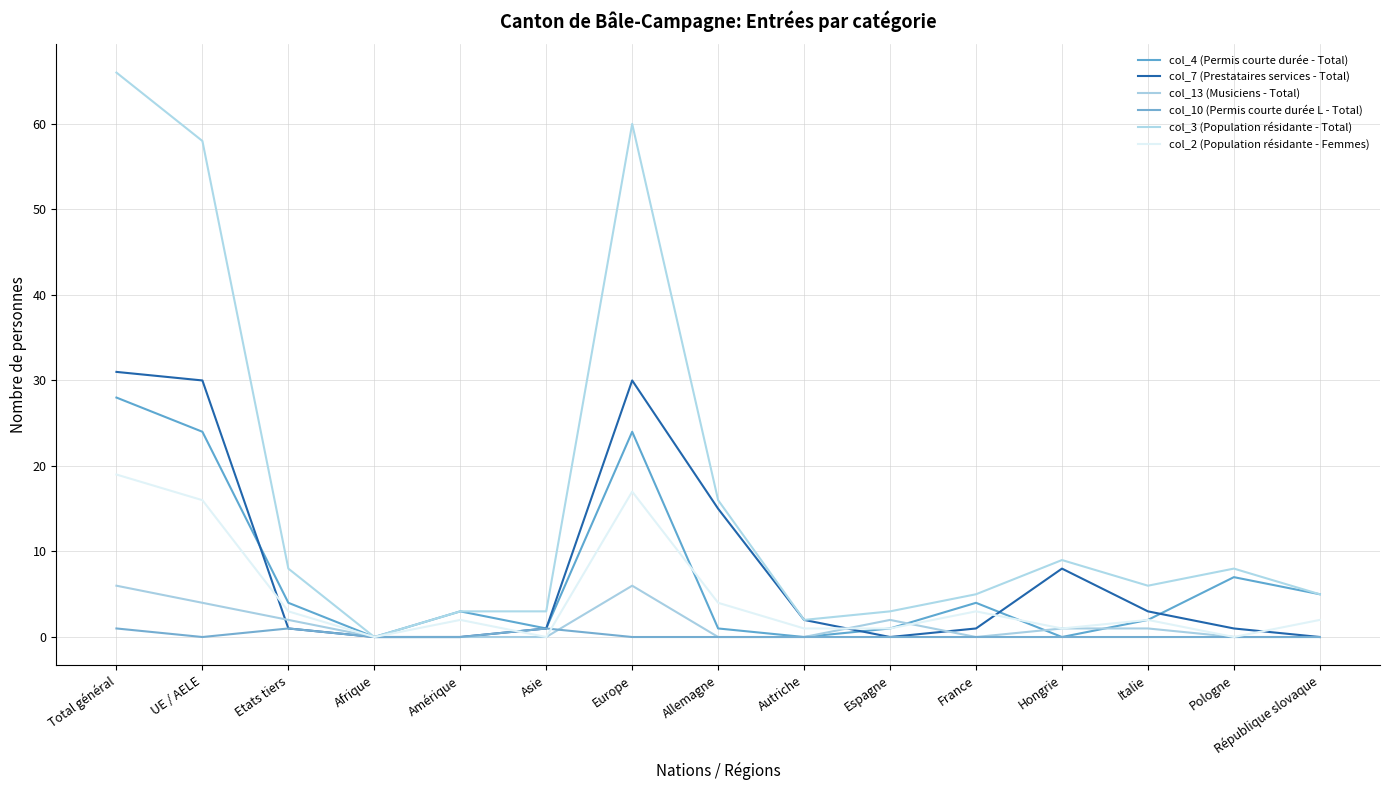

Count the col_13 (Musiciens - Total) values in the range 0 to 2.

12